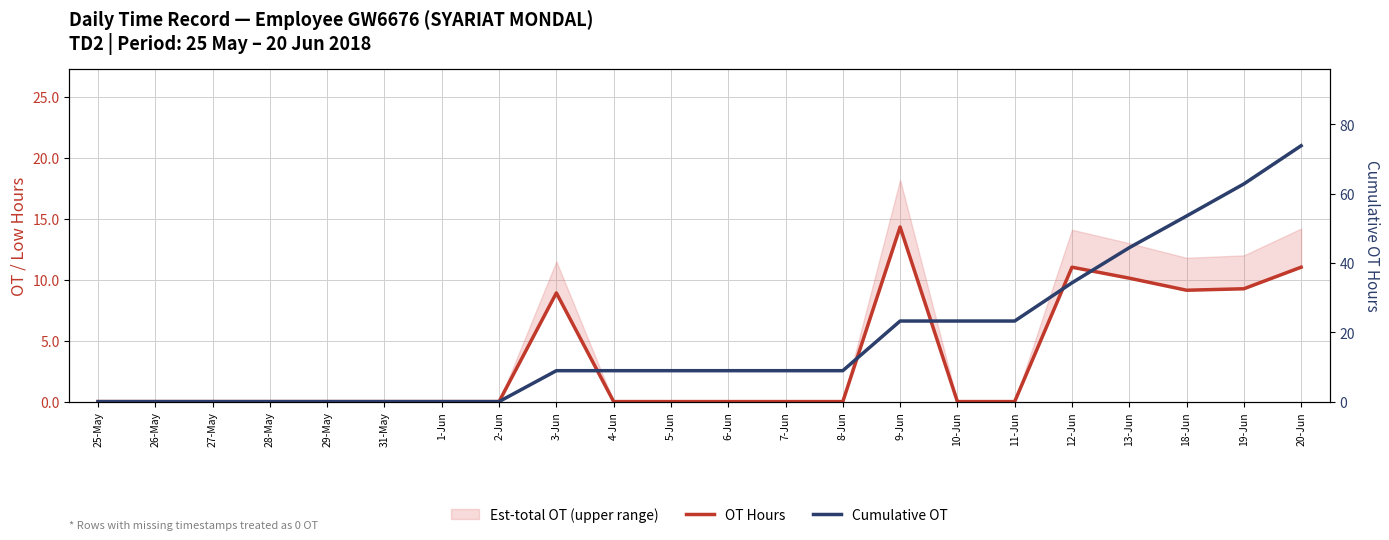

Which series has the largest total across all categories?

Cumulative OT